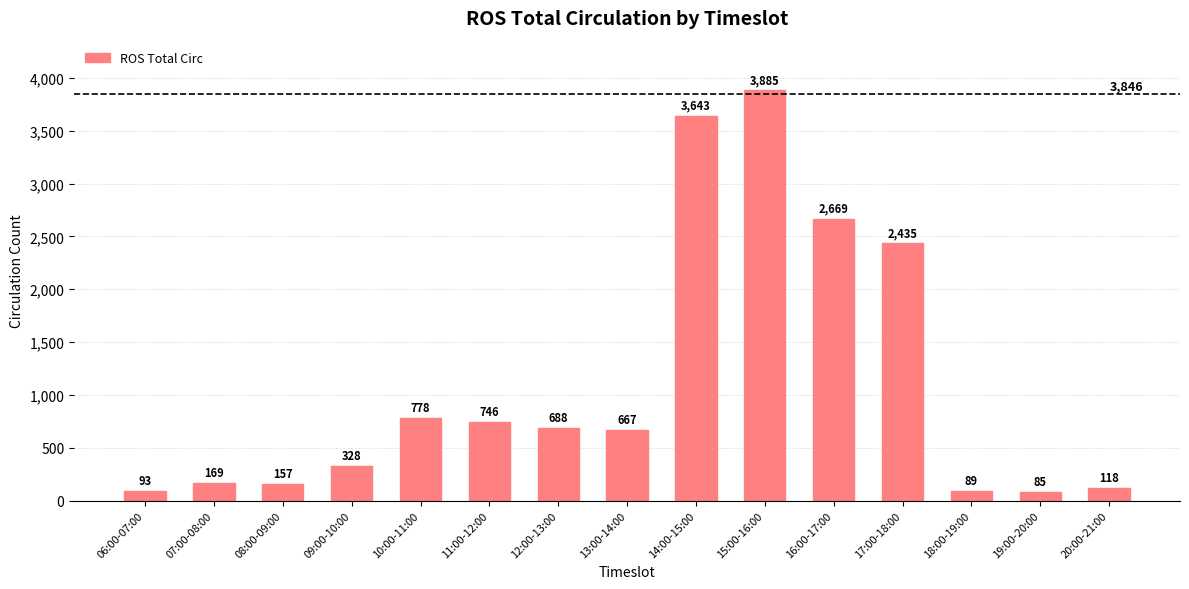

True or false: the data shows 3643 at 14:00-15:00.

True